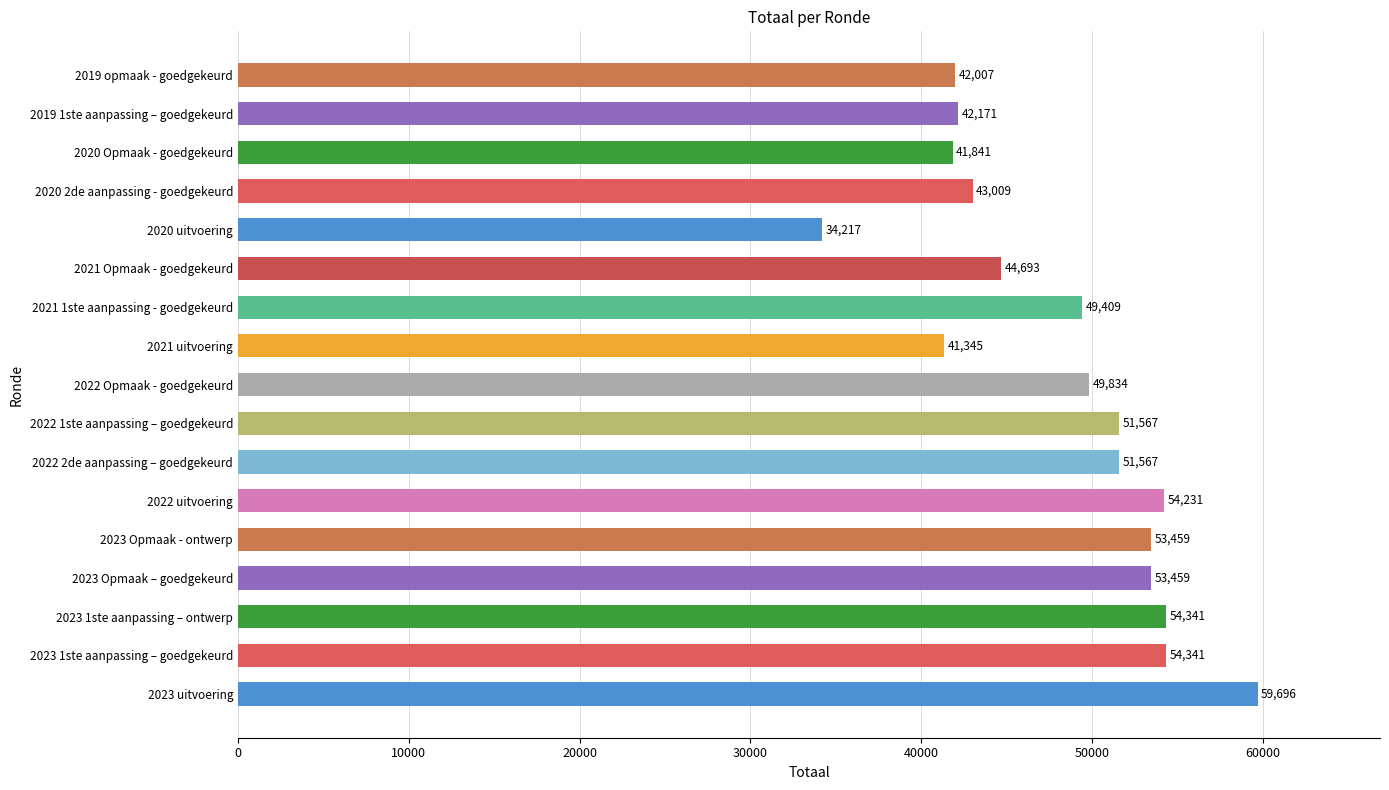

What is the difference between the maximum and minimum values?

25479